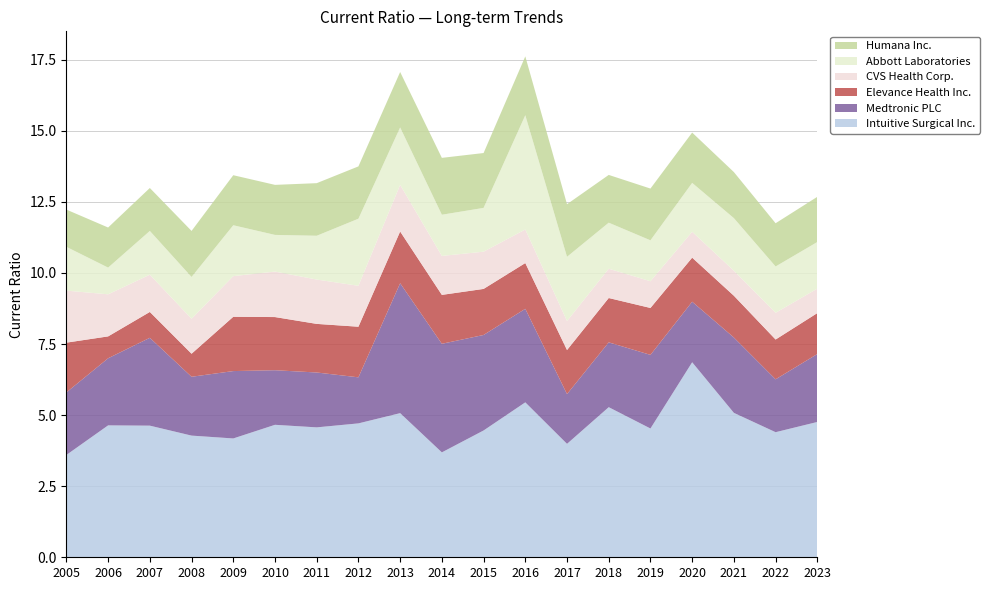

Reading left to right, list all the values displayed in this chart.

Intuitive Surgical Inc.: 2005=3.6	2006=4.6	2007=4.6	2008=4.3	2009=4.2	2010=4.7	2011=4.6	2012=4.7	2013=5.1	2014=3.7	2015=4.5	2016=5.5	2017=4.0	2018=5.3	2019=4.5	2020=6.9	2021=5.1	2022=4.4	2023=4.8
Medtronic PLC: 2005=2.2	2006=2.4	2007=3.1	2008=2.1	2009=2.4	2010=1.9	2011=1.9	2012=1.6	2013=4.6	2014=3.8	2015=3.4	2016=3.3	2017=1.8	2018=2.3	2019=2.6	2020=2.1	2021=2.6	2022=1.9	2023=2.4
Elevance Health Inc.: 2005=1.8	2006=0.8	2007=0.9	2008=0.8	2009=1.9	2010=1.9	2011=1.7	2012=1.8	2013=1.8	2014=1.7	2015=1.6	2016=1.6	2017=1.6	2018=1.6	2019=1.6	2020=1.6	2021=1.5	2022=1.4	2023=1.4
CVS Health Corp.: 2005=1.8	2006=1.5	2007=1.3	2008=1.2	2009=1.4	2010=1.6	2011=1.6	2012=1.4	2013=1.6	2014=1.4	2015=1.3	2016=1.2	2017=1.0	2018=1.0	2019=0.9	2020=0.9	2021=0.9	2022=0.9	2023=0.9
Abbott Laboratories: 2005=1.5	2006=0.9	2007=1.5	2008=1.5	2009=1.8	2010=1.3	2011=1.5	2012=2.4	2013=2.0	2014=1.4	2015=1.5	2016=4.0	2017=2.3	2018=1.6	2019=1.4	2020=1.7	2021=1.9	2022=1.6	2023=1.6
Humana Inc.: 2005=1.3	2006=1.4	2007=1.5	2008=1.6	2009=1.8	2010=1.8	2011=1.9	2012=1.8	2013=1.9	2014=2.0	2015=1.9	2016=2.1	2017=1.9	2018=1.7	2019=1.8	2020=1.8	2021=1.6	2022=1.5	2023=1.6